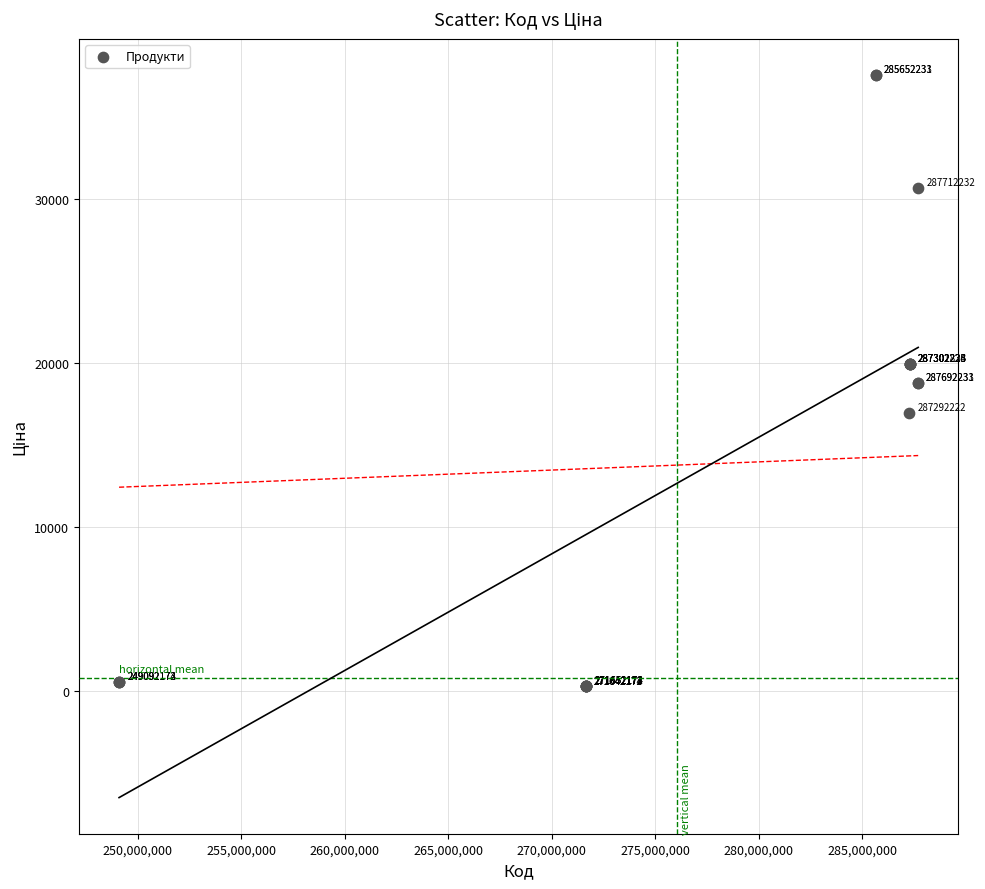

What Y value in the scatter plot is closest to 18951?

18796.8